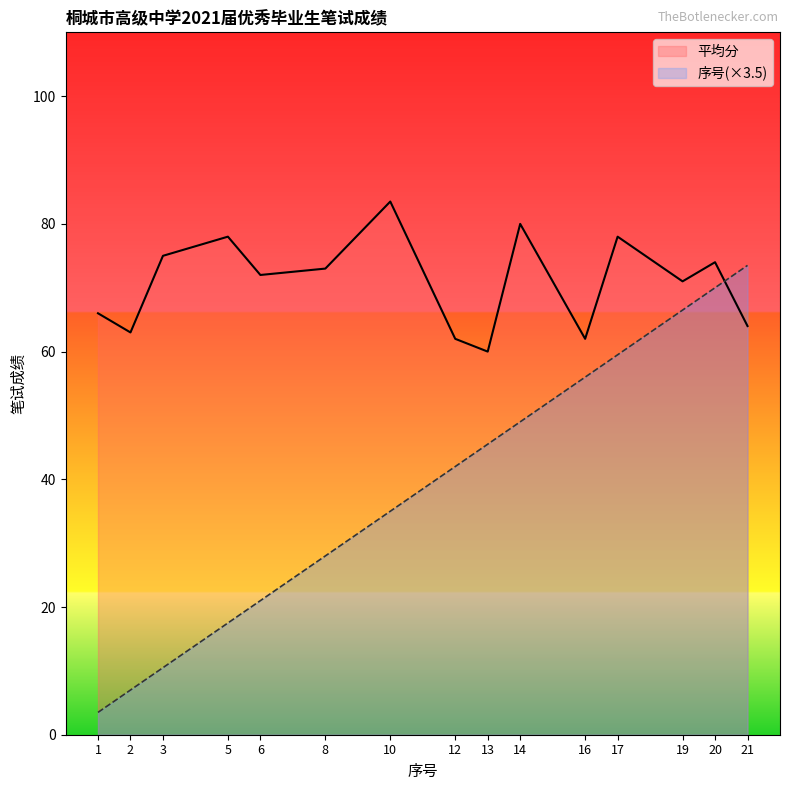

Reading left to right, transcribe all the data shown in this chart.

平均分: 66.0	63.0	75.0	78.0	72.0	73.0	83.5	62.0	60.0	80.0	62.0	78.0	71.0	74.0	64.0
序号: 3.5	7.0	10.5	17.5	21.0	28.0	35.0	42.0	45.5	49.0	56.0	59.5	66.5	70.0	73.5